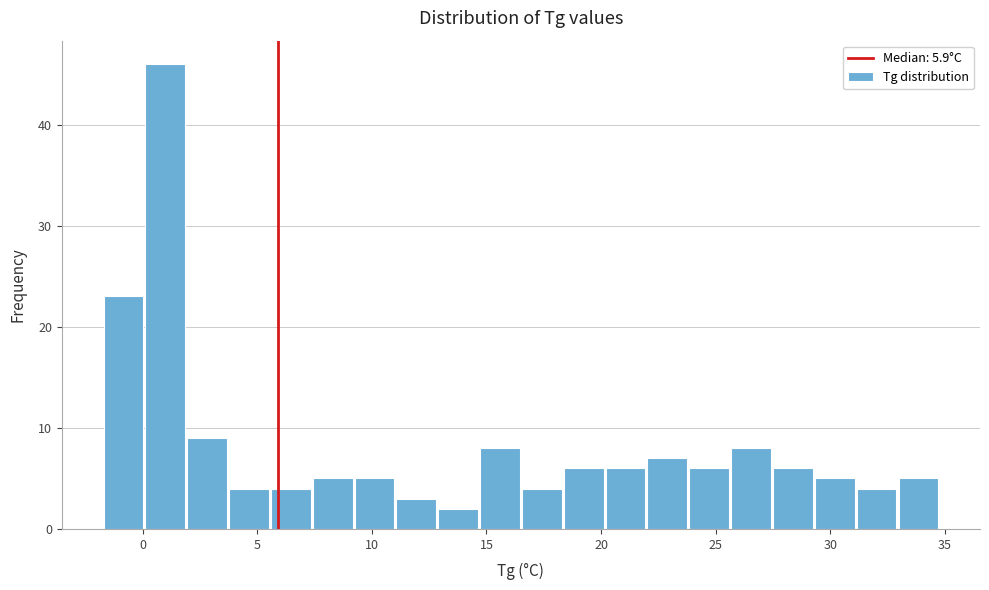

Read against the x-axis, roughly where is the centre of the tallest bar?

1.0